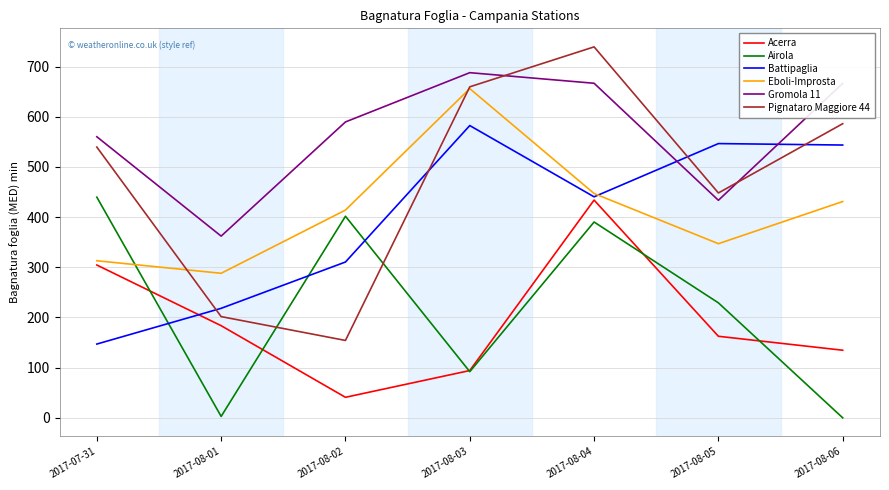

What are all the series names shown in the legend?

Acerra, Airola, Battipaglia, Eboli-Improsta, Gromola 11, Pignataro Maggiore 44